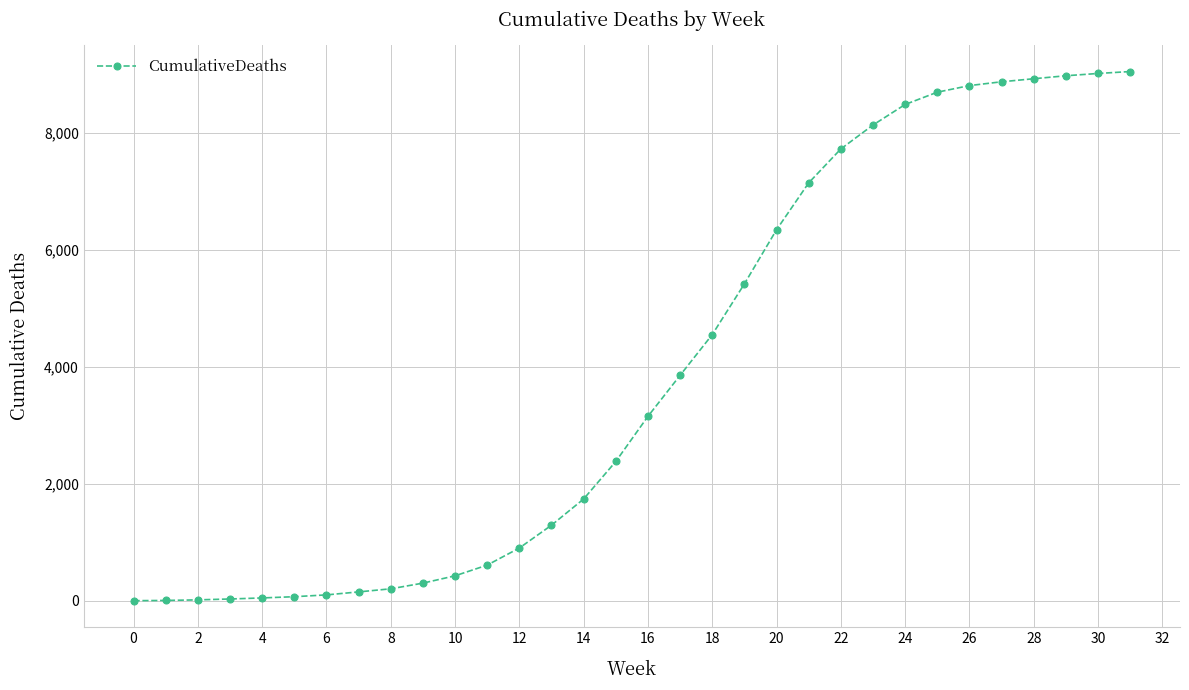

What is the average value?

3917